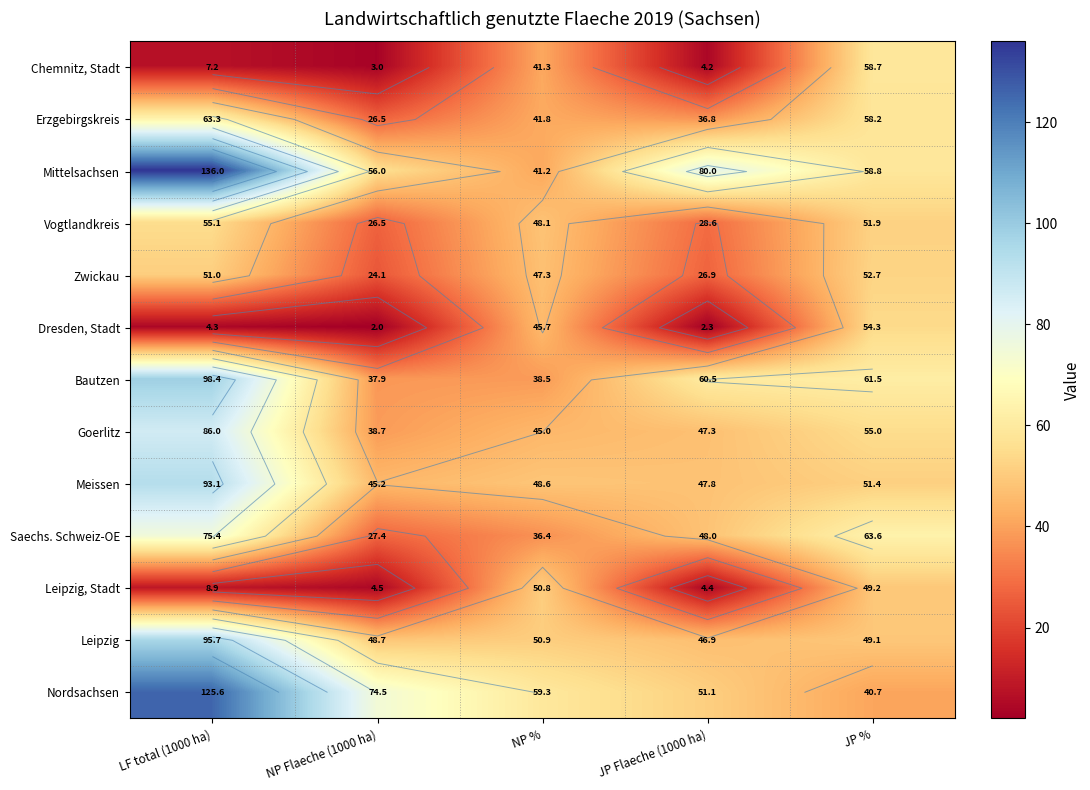

The Zwickau series shows 14.0 at JP Flaeche (1000 ha). True or false?

False